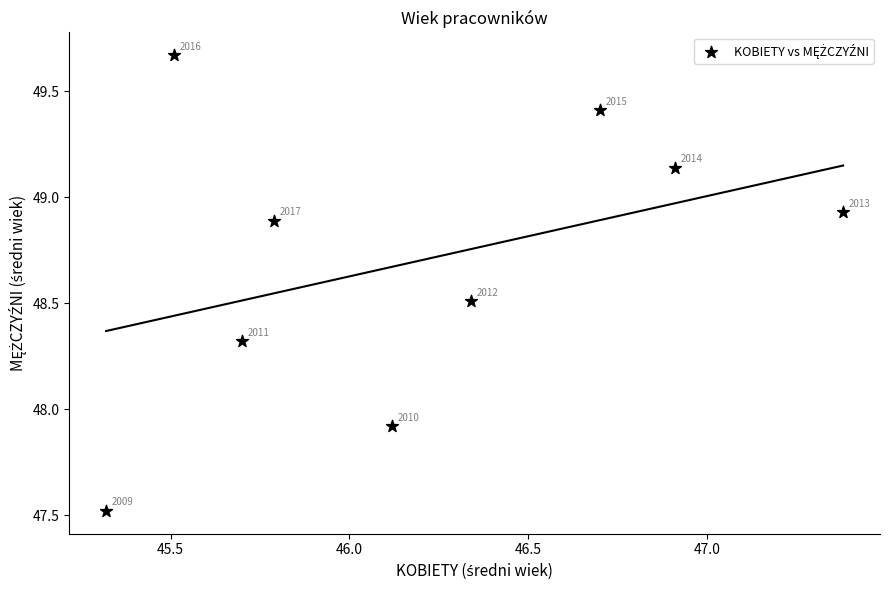

What Y value in the scatter plot is closest to 48?

47.9